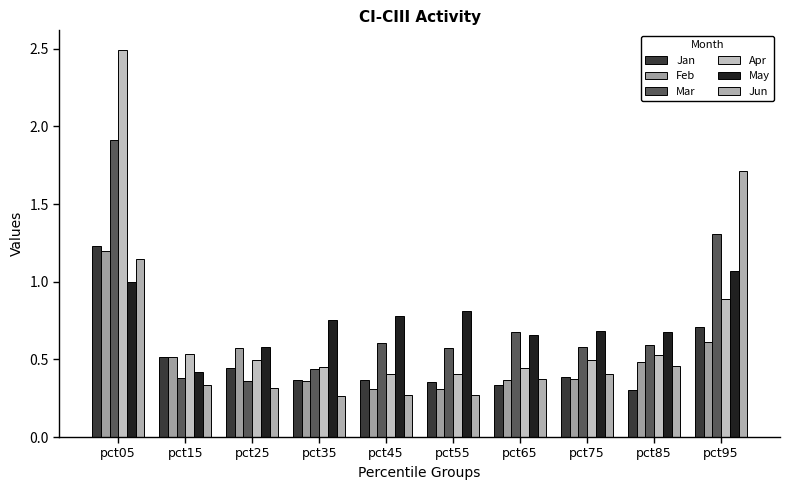

What is the sum of the Feb values at pct45 and pct95?

0.9